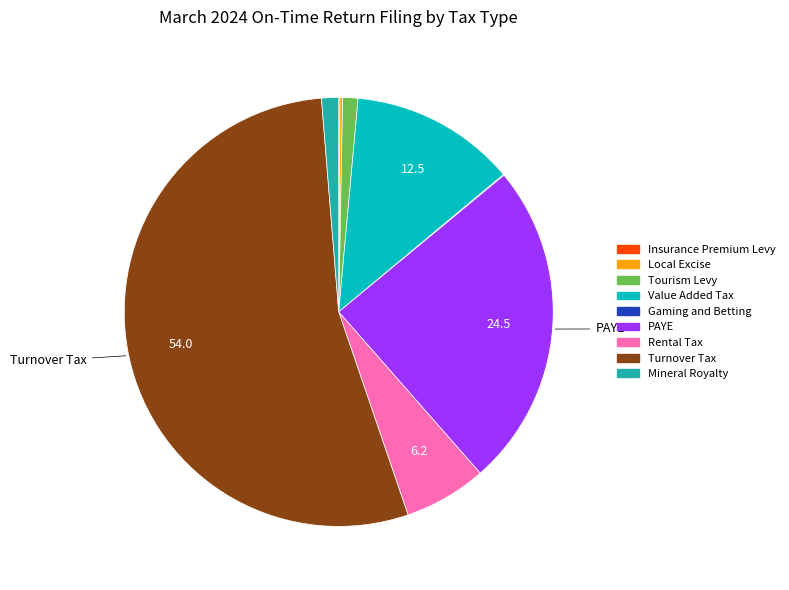

Combined, do Value Added Tax and Rental Tax account for over 50%?

No